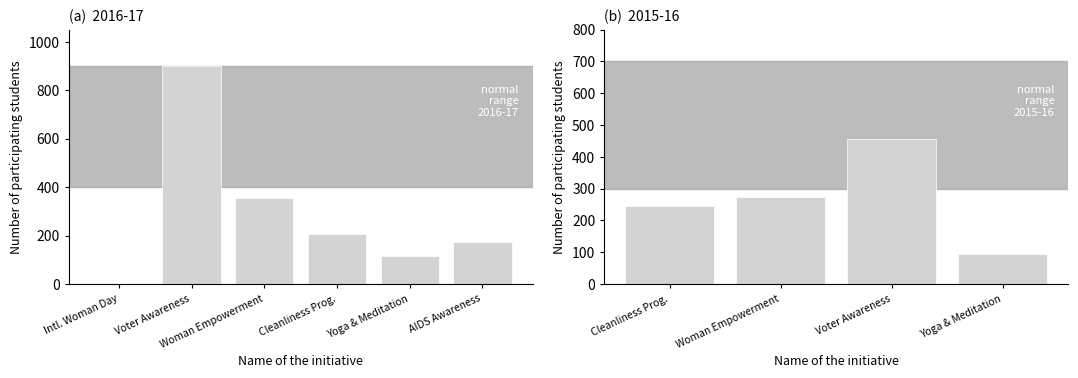

What is the sum of the values at Woman Empowerment and Yoga & Meditation?

470